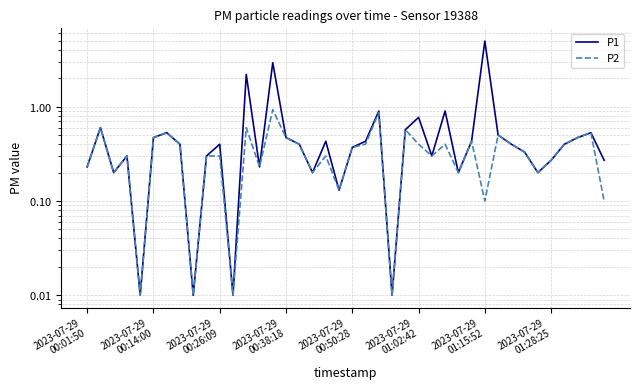

How many interior local valleys does the P1 series have?

11